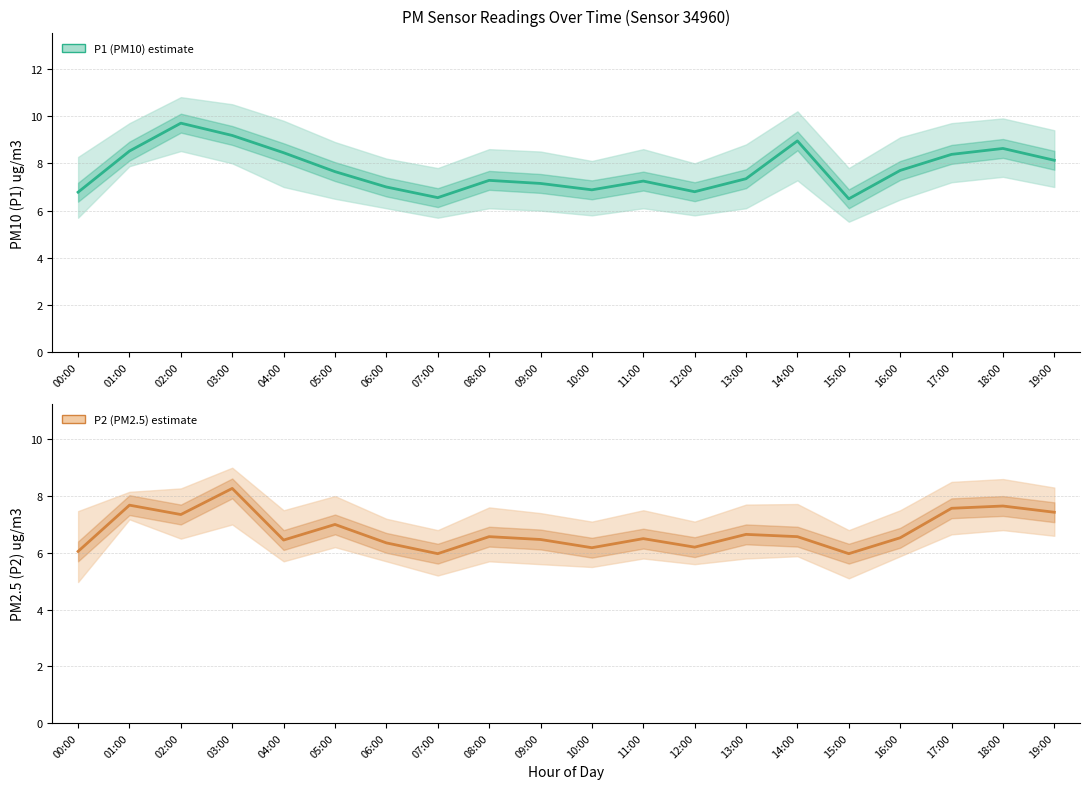

What is the label of the 11th point from the right?

09:00